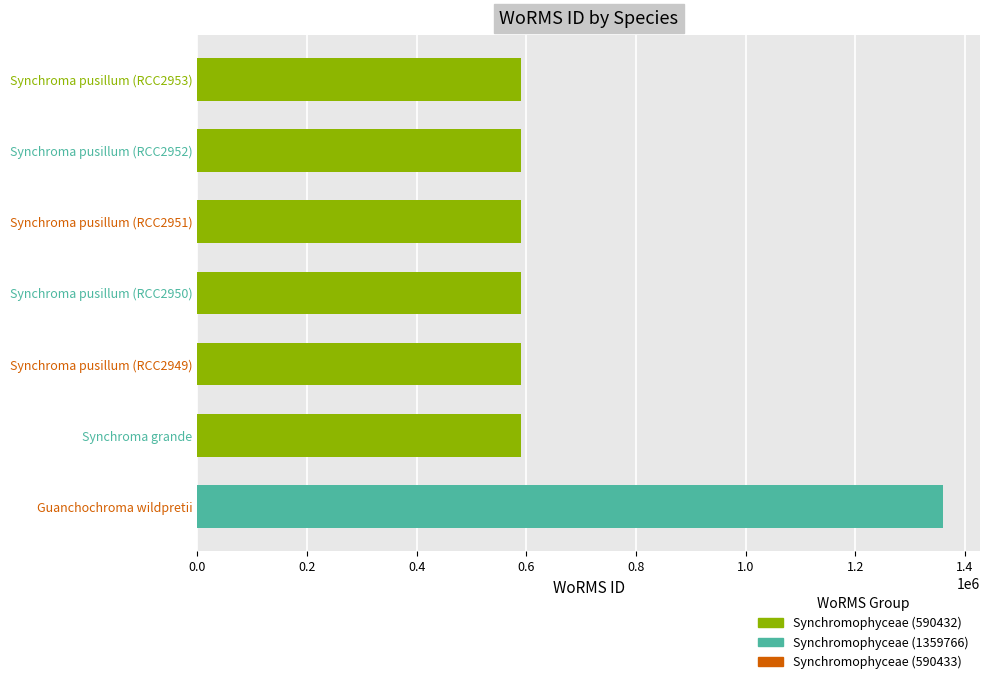

Approximately how many times larger is the value at Synchroma grande compared to Synchroma pusillum (RCC2952)?

1.0